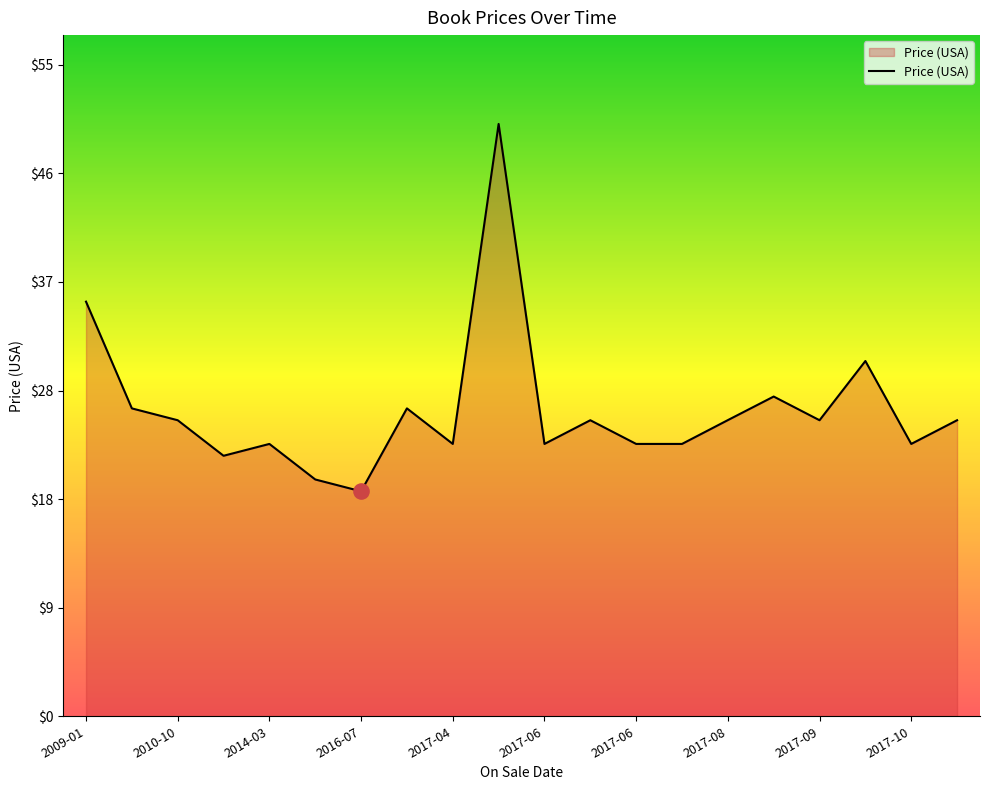

What is the minimum value shown in the chart?

19.0